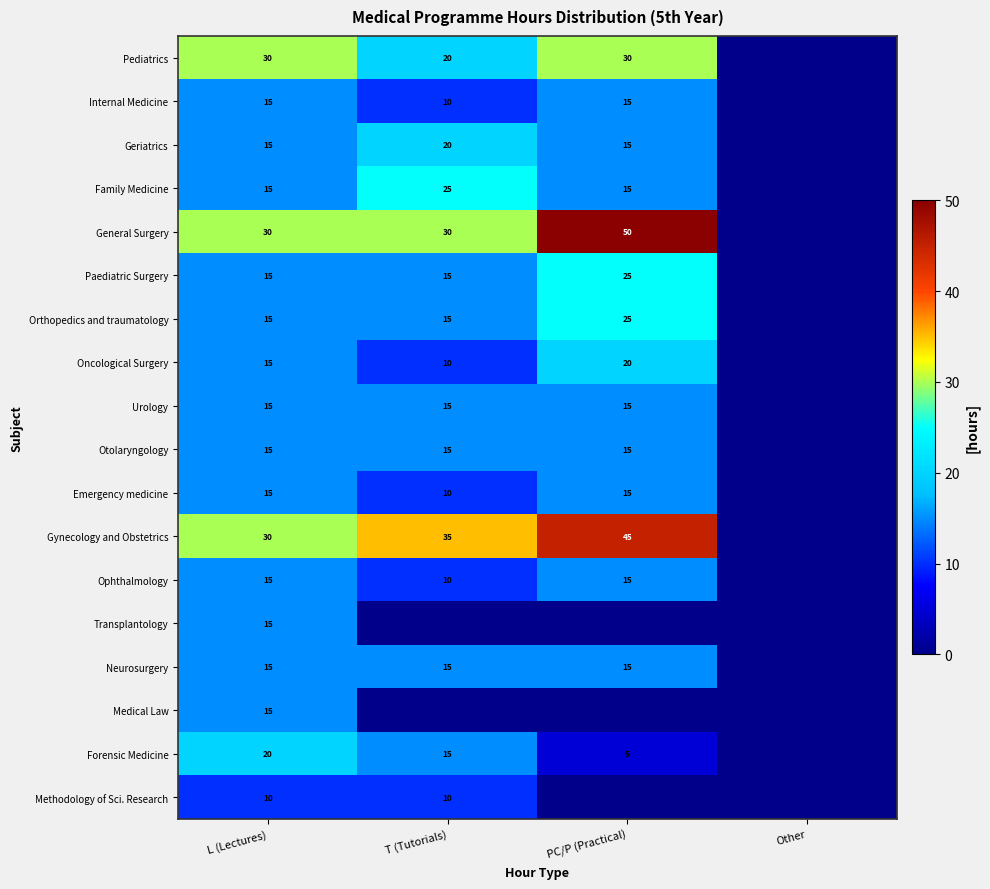

At which category does the chart reach its minimum across all series?

Other